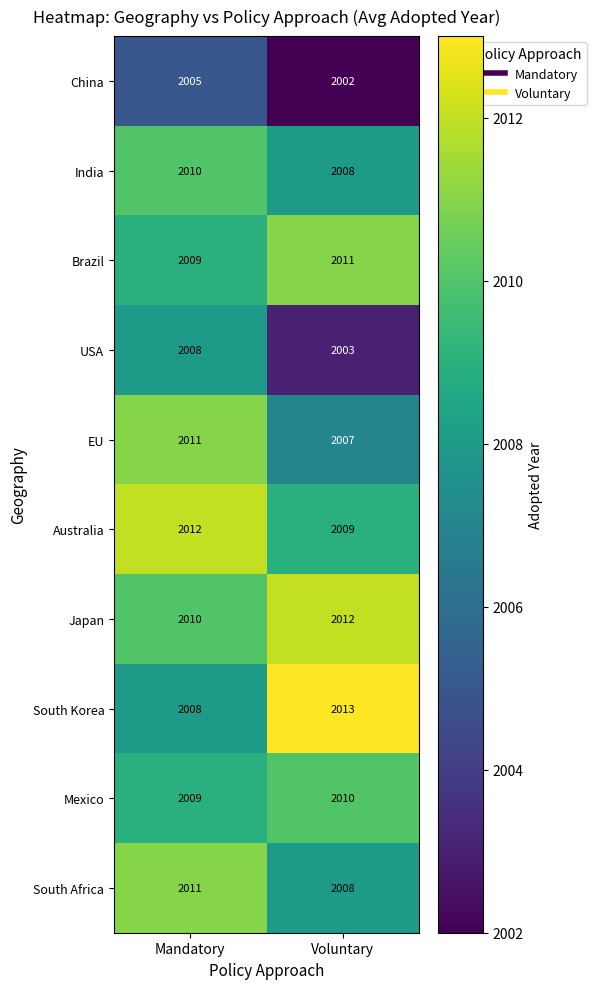

What is the smallest value displayed?

2002